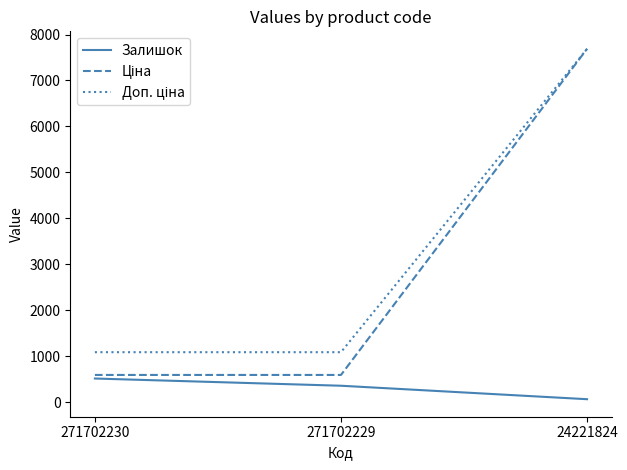

What is the total value across all series at 271702229?

2041.6